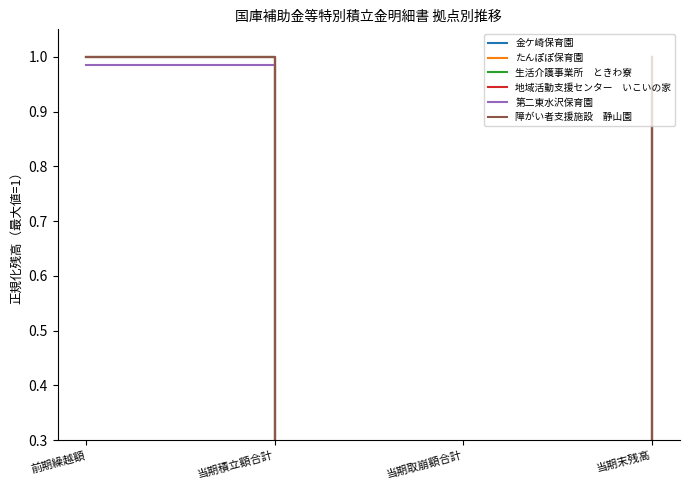

Which category has the highest value in the 地域活動支援センター　いこいの家 series?

前期繰越額